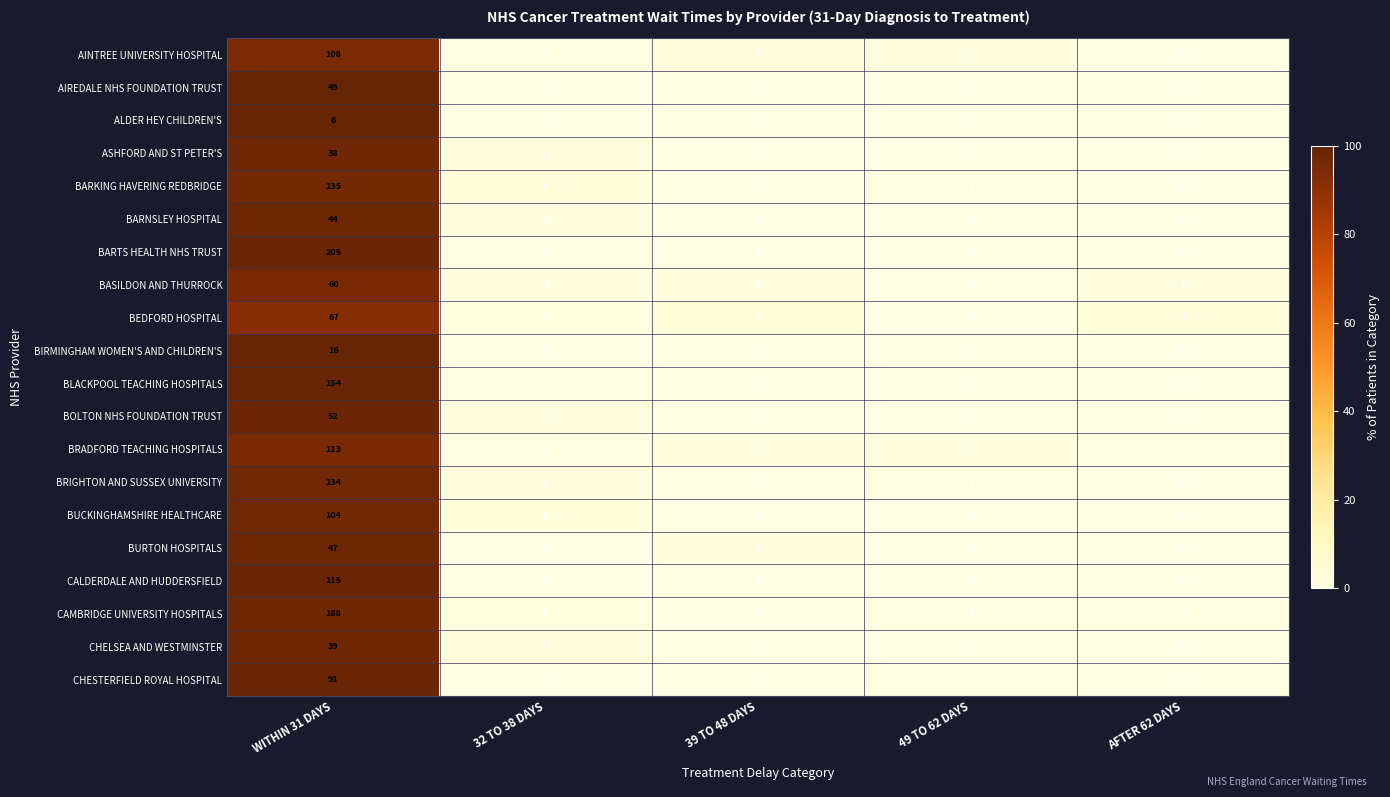

What is the spread (max minus min) of values at WITHIN 31 DAYS?

199